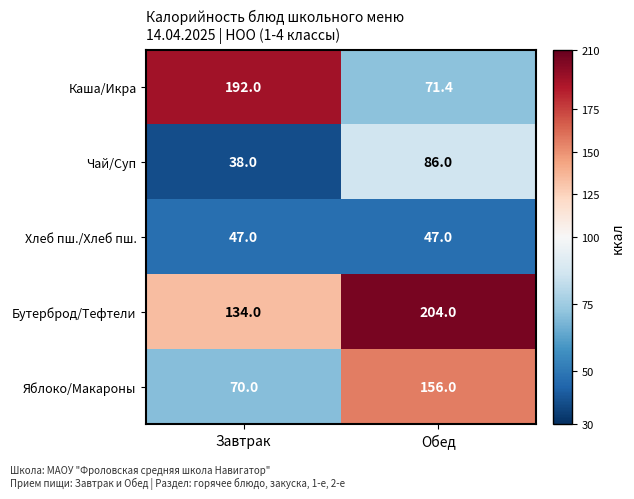

Which series has the largest range (max minus min)?

Каша/Икра